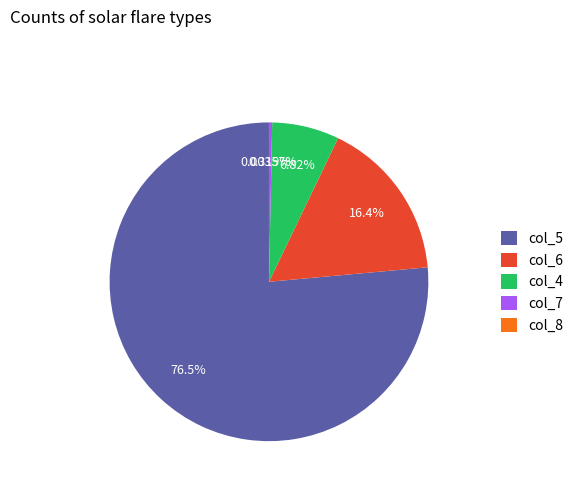

Combined, do col_4 and col_5 account for over 50%?

Yes